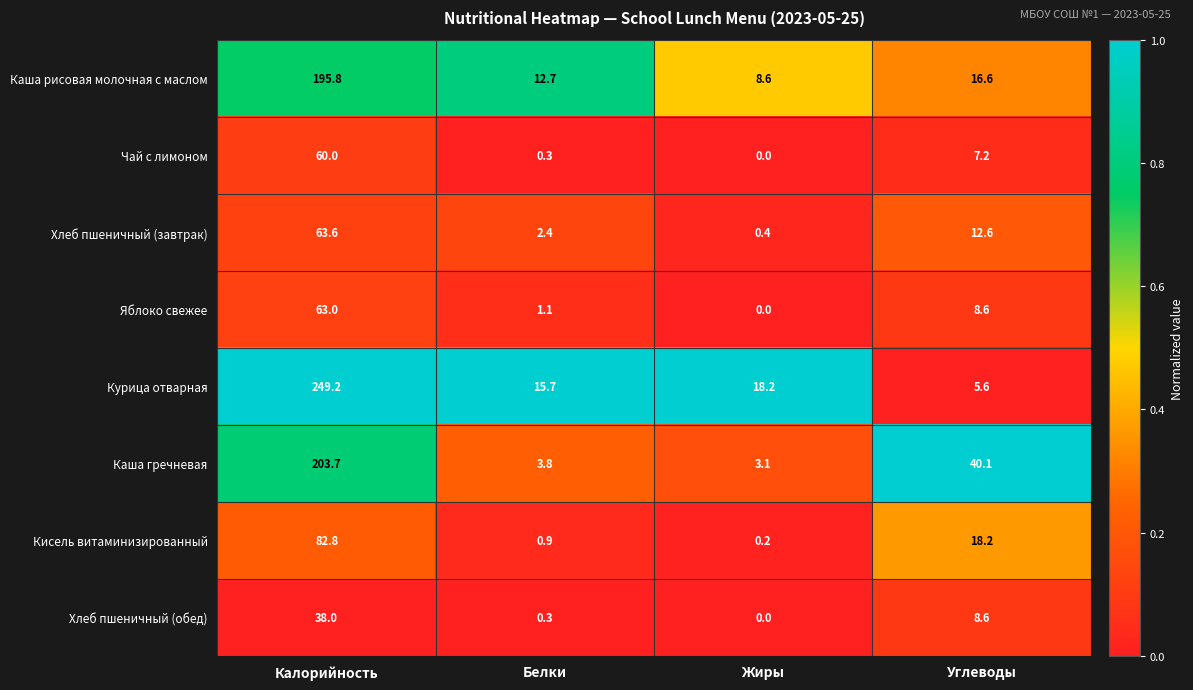

Rank the series at Калорийность from lowest to highest value.

Хлеб пшеничный (обед), Чай с лимоном, Яблоко свежее, Хлеб пшеничный (завтрак), Кисель витаминизированный, Каша рисовая молочная с маслом, Каша гречневая, Курица отварная